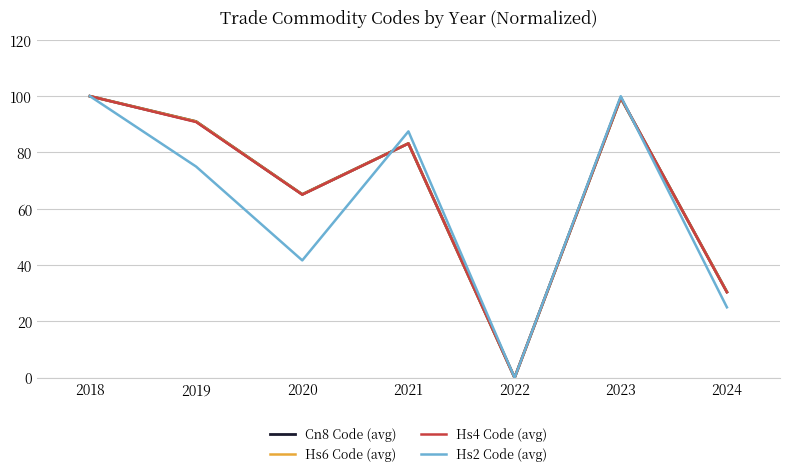

Count the number of data series in this chart.

4